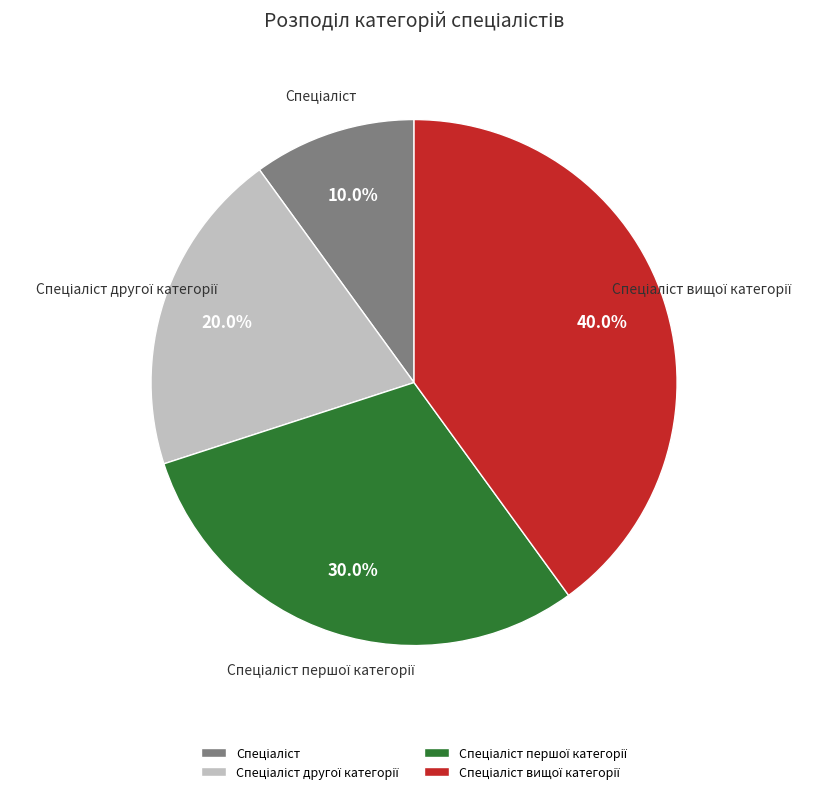

Does any single category account for the majority?

No